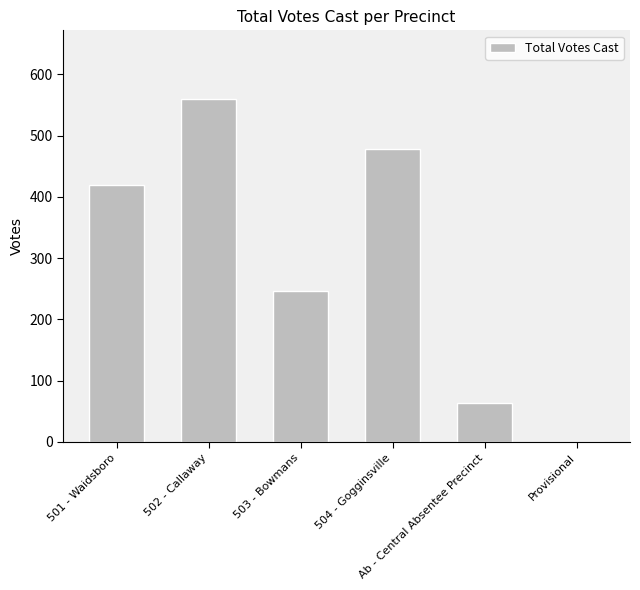

Which category has the highest value across all series?

502 - Callaway